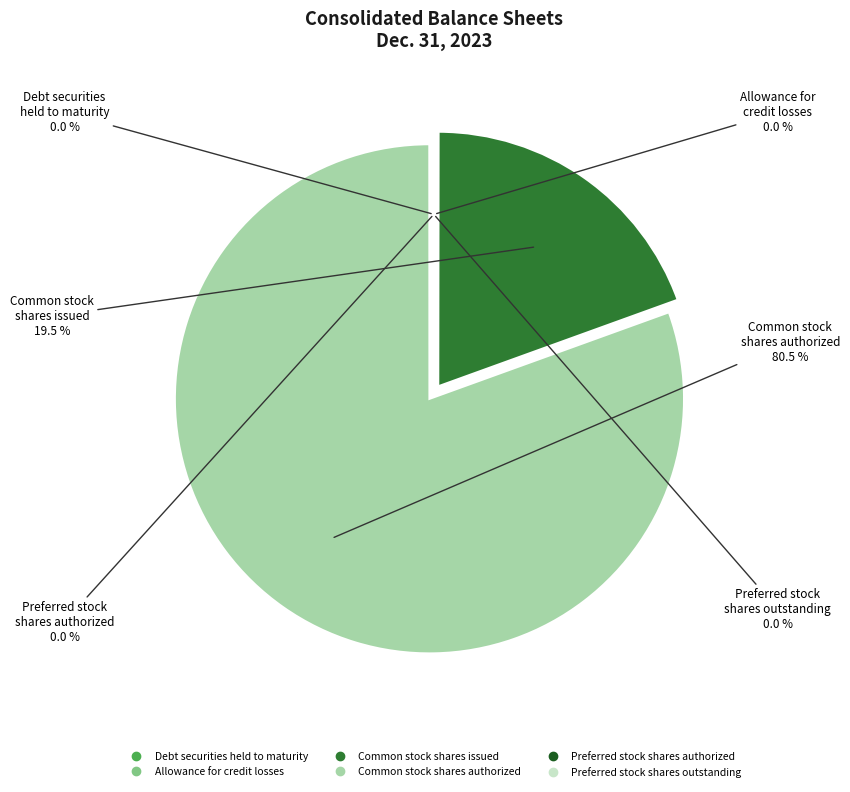

Does any single category account for the majority?

Yes